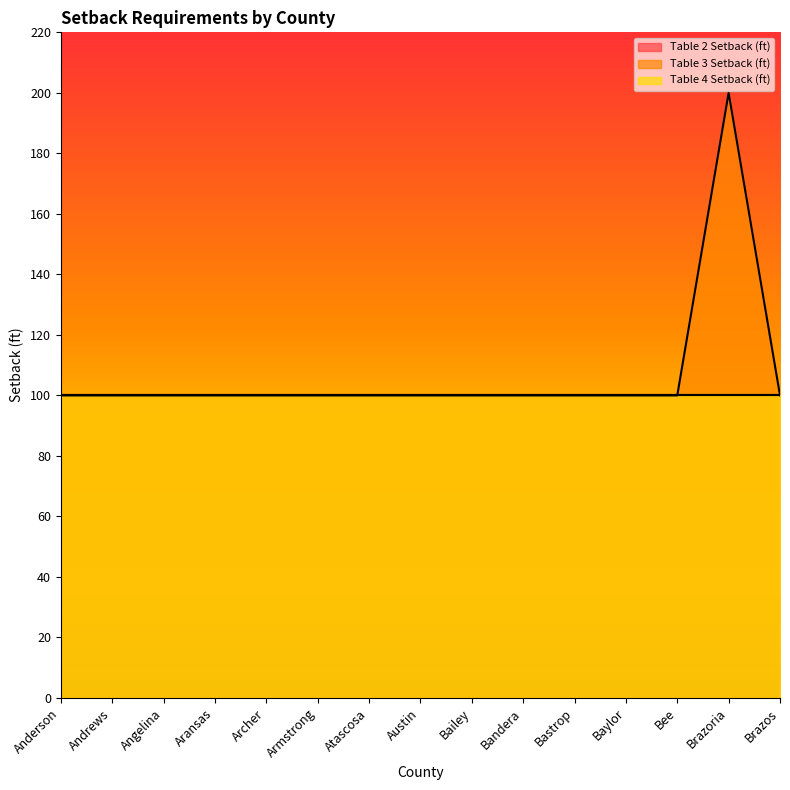

True or false: Table 2 Setback (ft) and Table 4 Setback (ft) intersect in this chart.

False